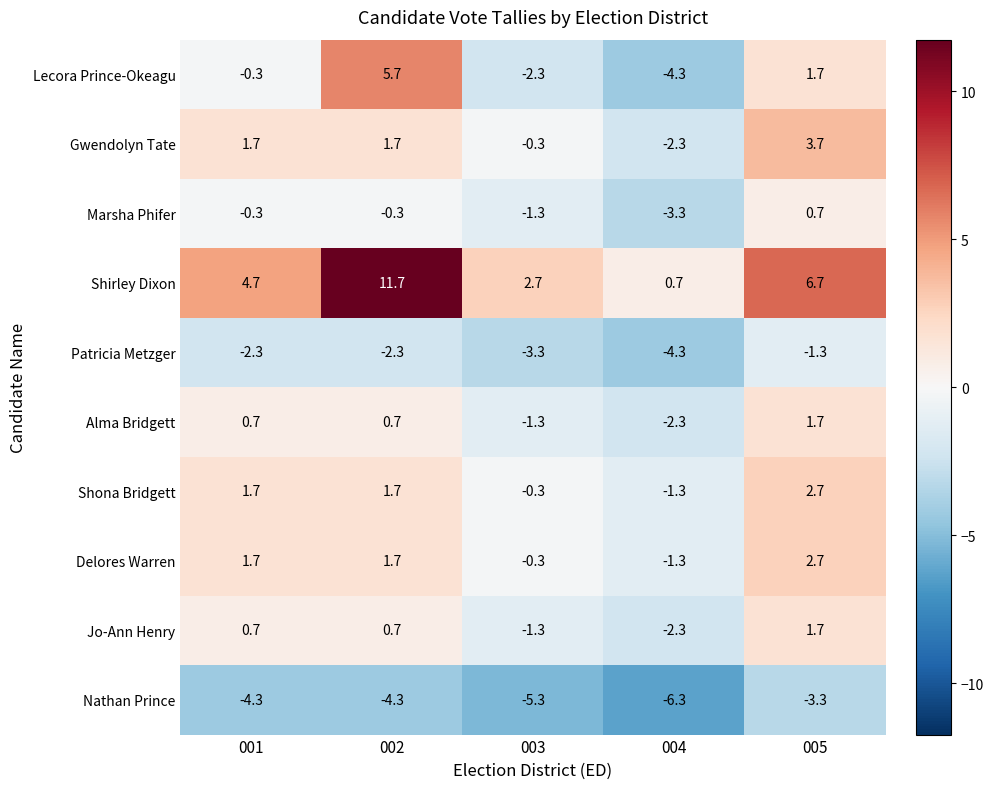

What is the average value of the Shona Bridgett series?

0.9